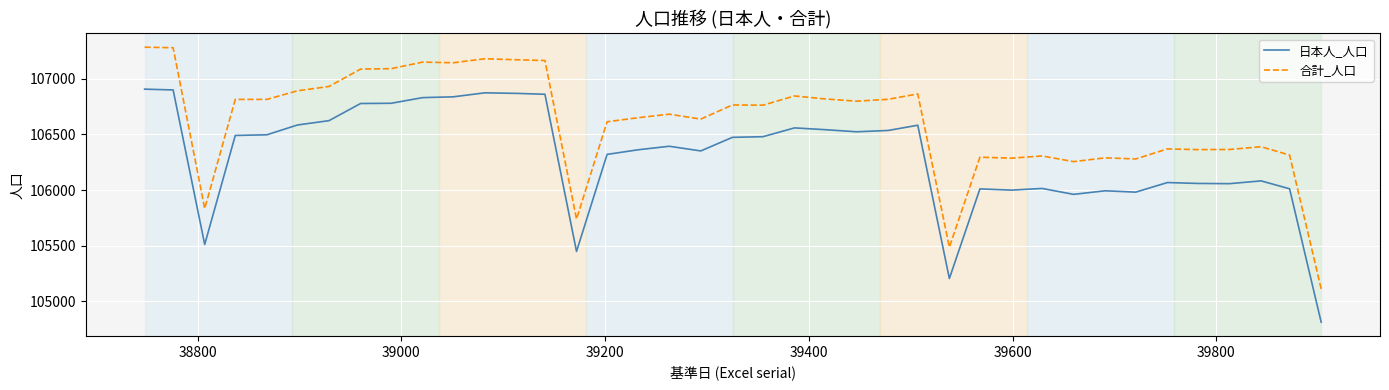

Which series has the largest total across all categories?

合計_人口